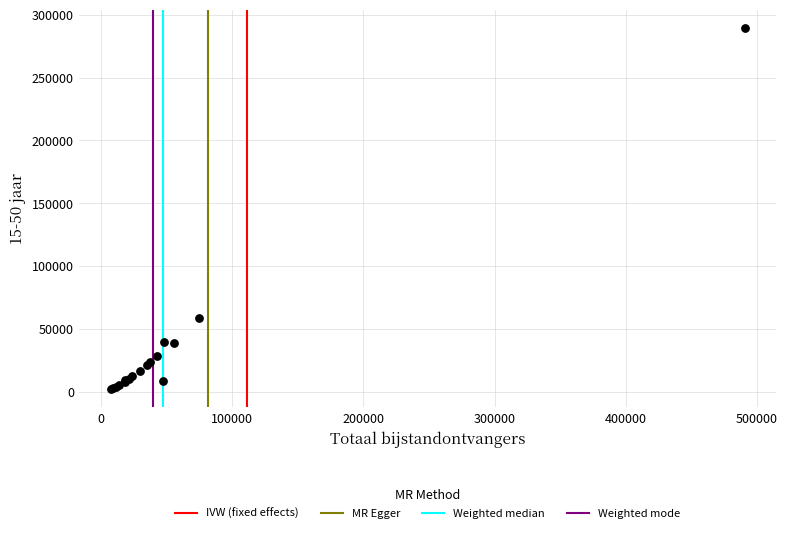

What Y value in the scatter plot is closest to 145710?

59110